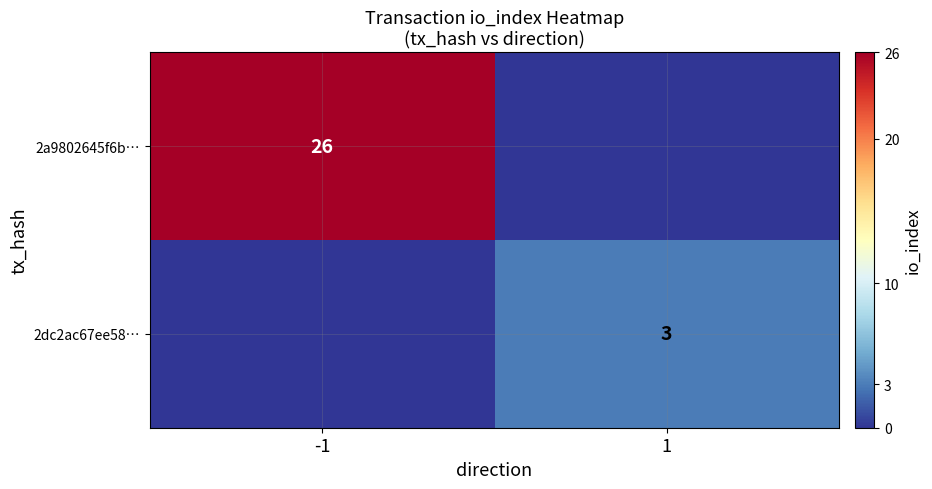

True or false: 2a9802645f6b… has a value of 26 at -1.

True